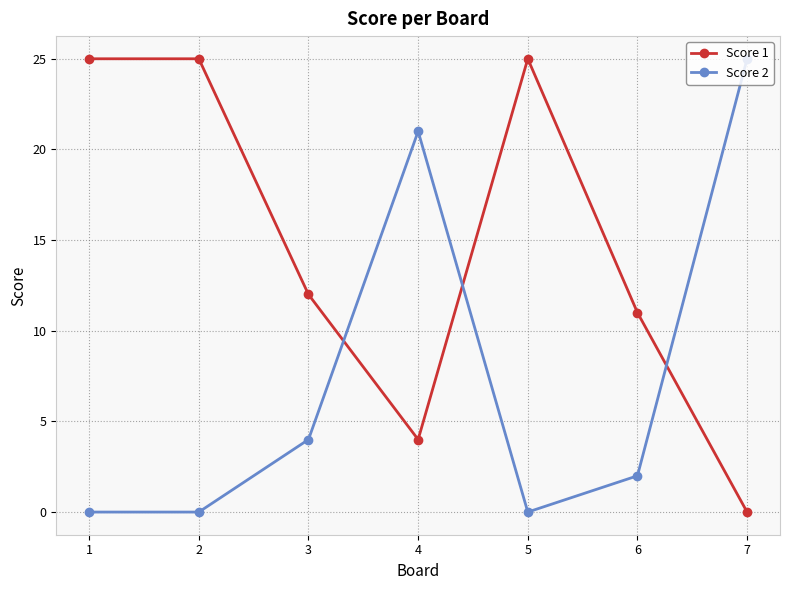

What is the maximum value shown in the chart?

25